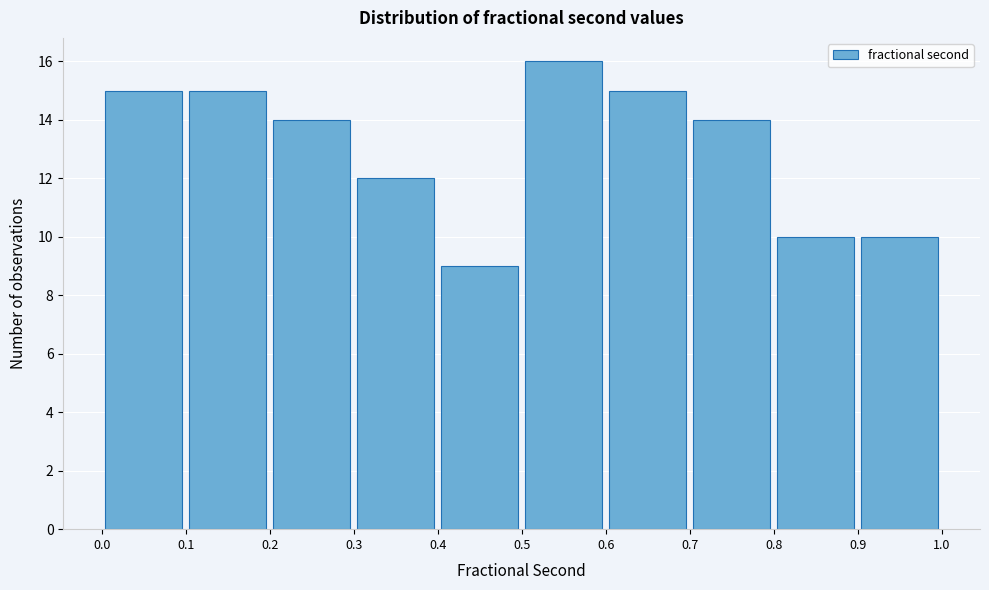

Reading left to right, transcribe this chart: for each bar, give the range it covers on the x-axis and its height. The values are not printed on the chart, so give them approximately, as read against the axis.

0.0 to 0.1: 15
0.1 to 0.2: 15
0.2 to 0.3: 14
0.3 to 0.4: 12
0.4 to 0.5: 9
0.5 to 0.6: 16
0.6 to 0.7: 15
0.7 to 0.8: 14
0.8 to 0.9: 10
0.9 to 1.0: 10